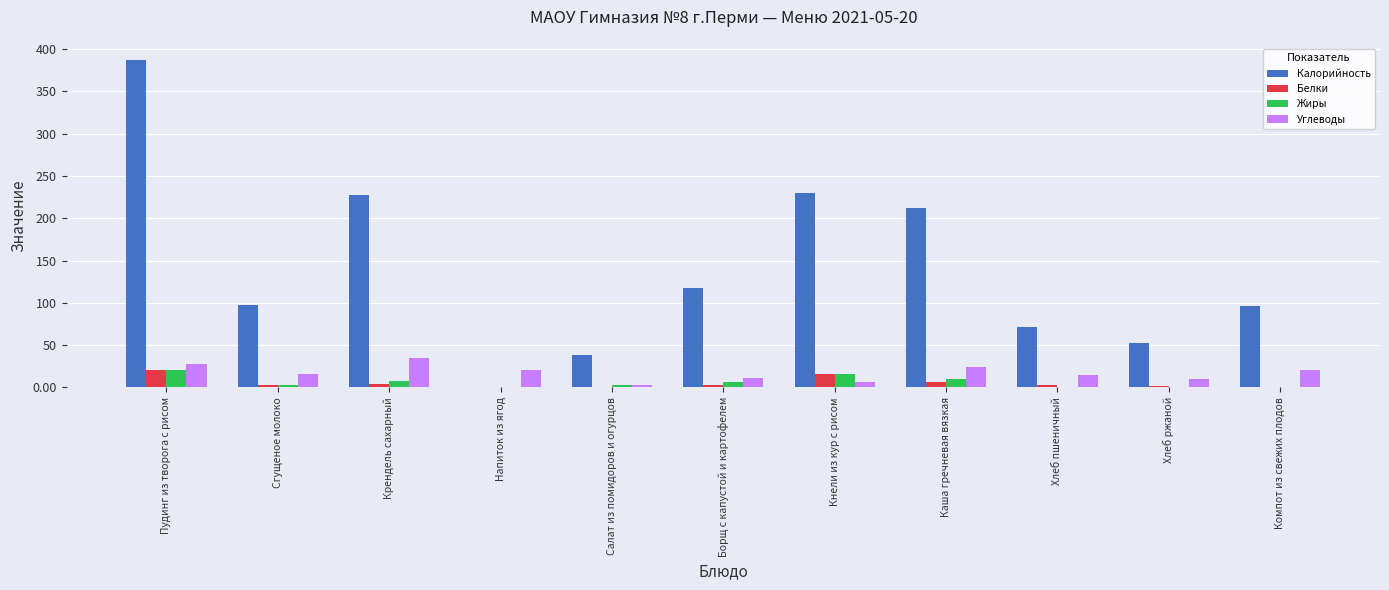

Which series changed the most between Напиток из ягод and Компот из свежих плодов?

Калорийность